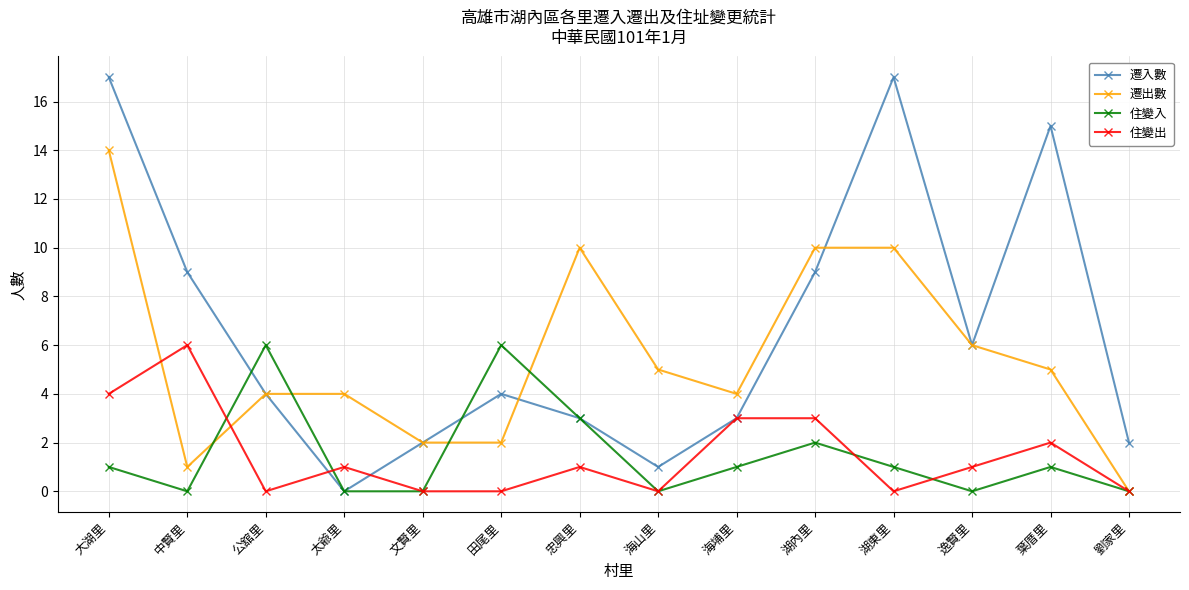

True or false: 住變入 has a value of 0 at 湖內里.

False